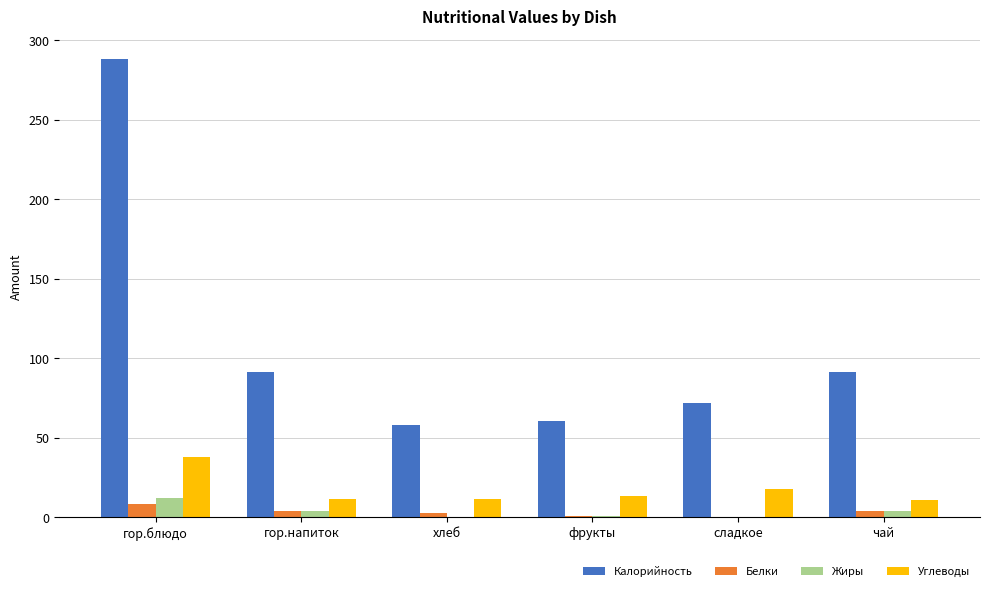

Are the bars horizontal?

No